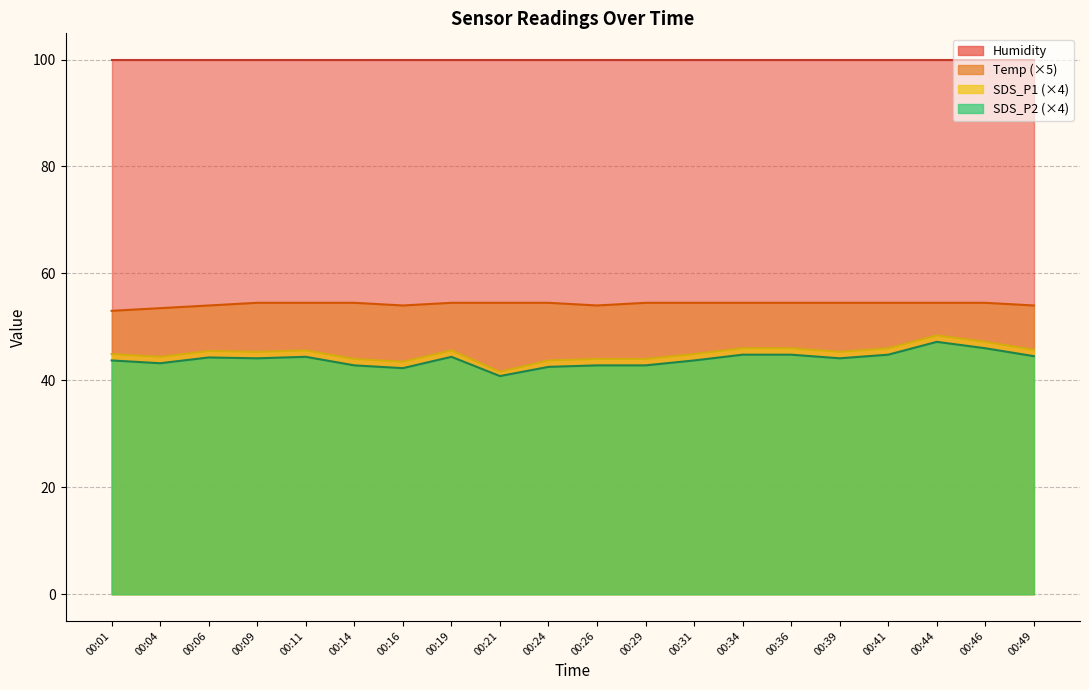

True or false: SDS_P2 and SDS_P1 intersect in this chart.

False